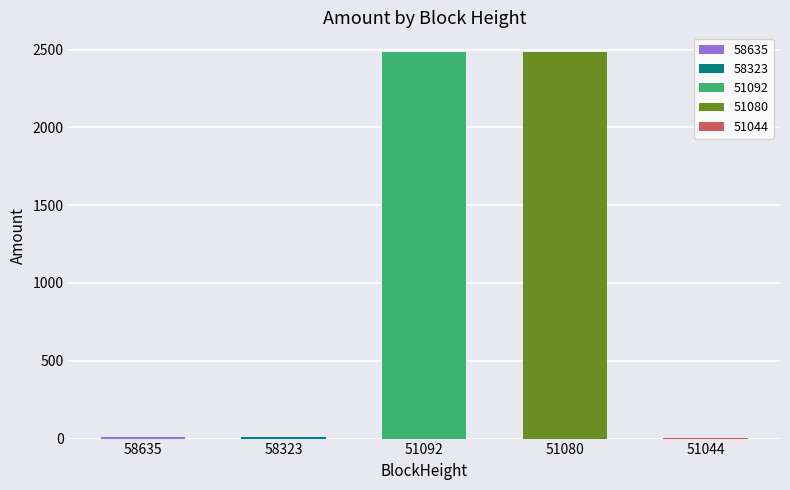

What is the difference between the maximum and minimum values?

2485.0